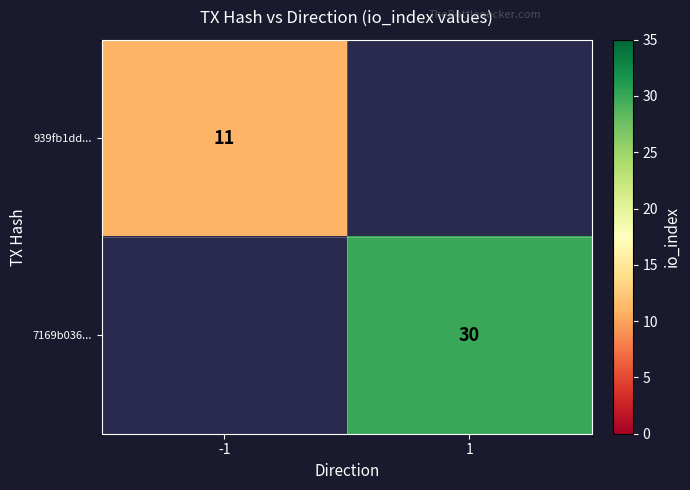

Which category has the highest value across all series?

1